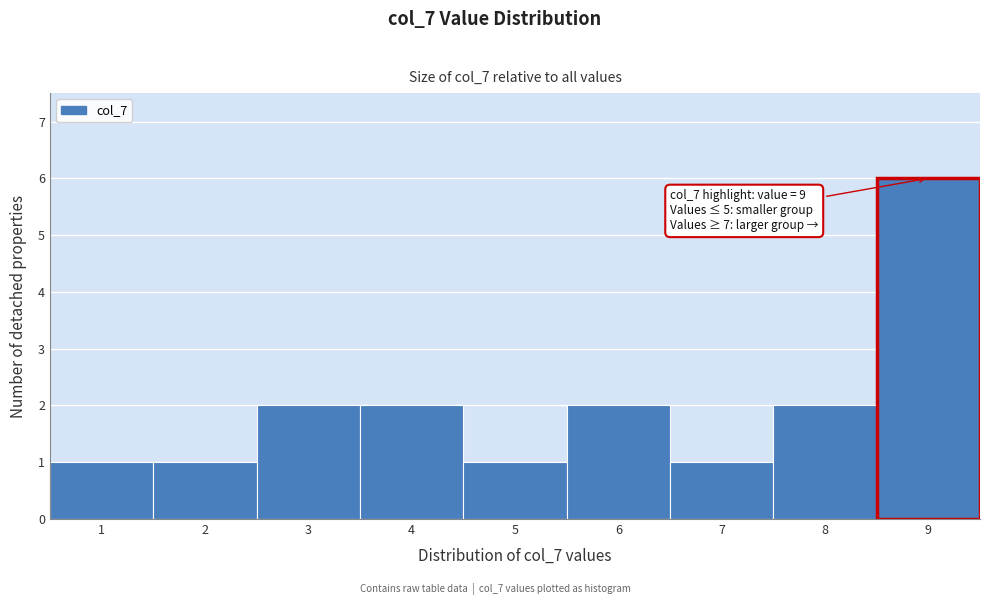

Which range on the x-axis has the tallest bar?

8.5 to 9.5